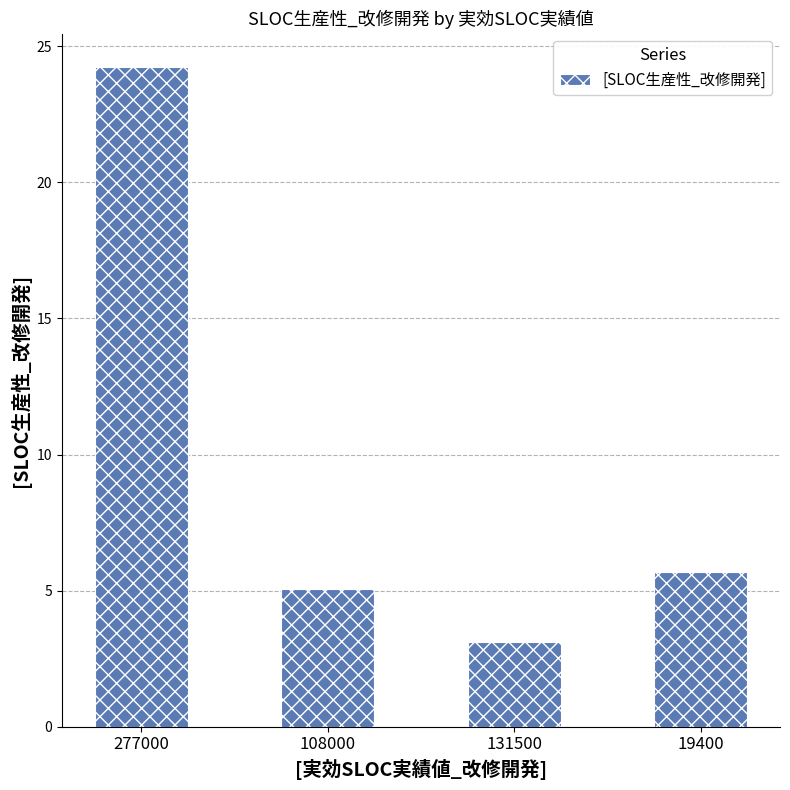

What is the approximate value at 131500?

3.1